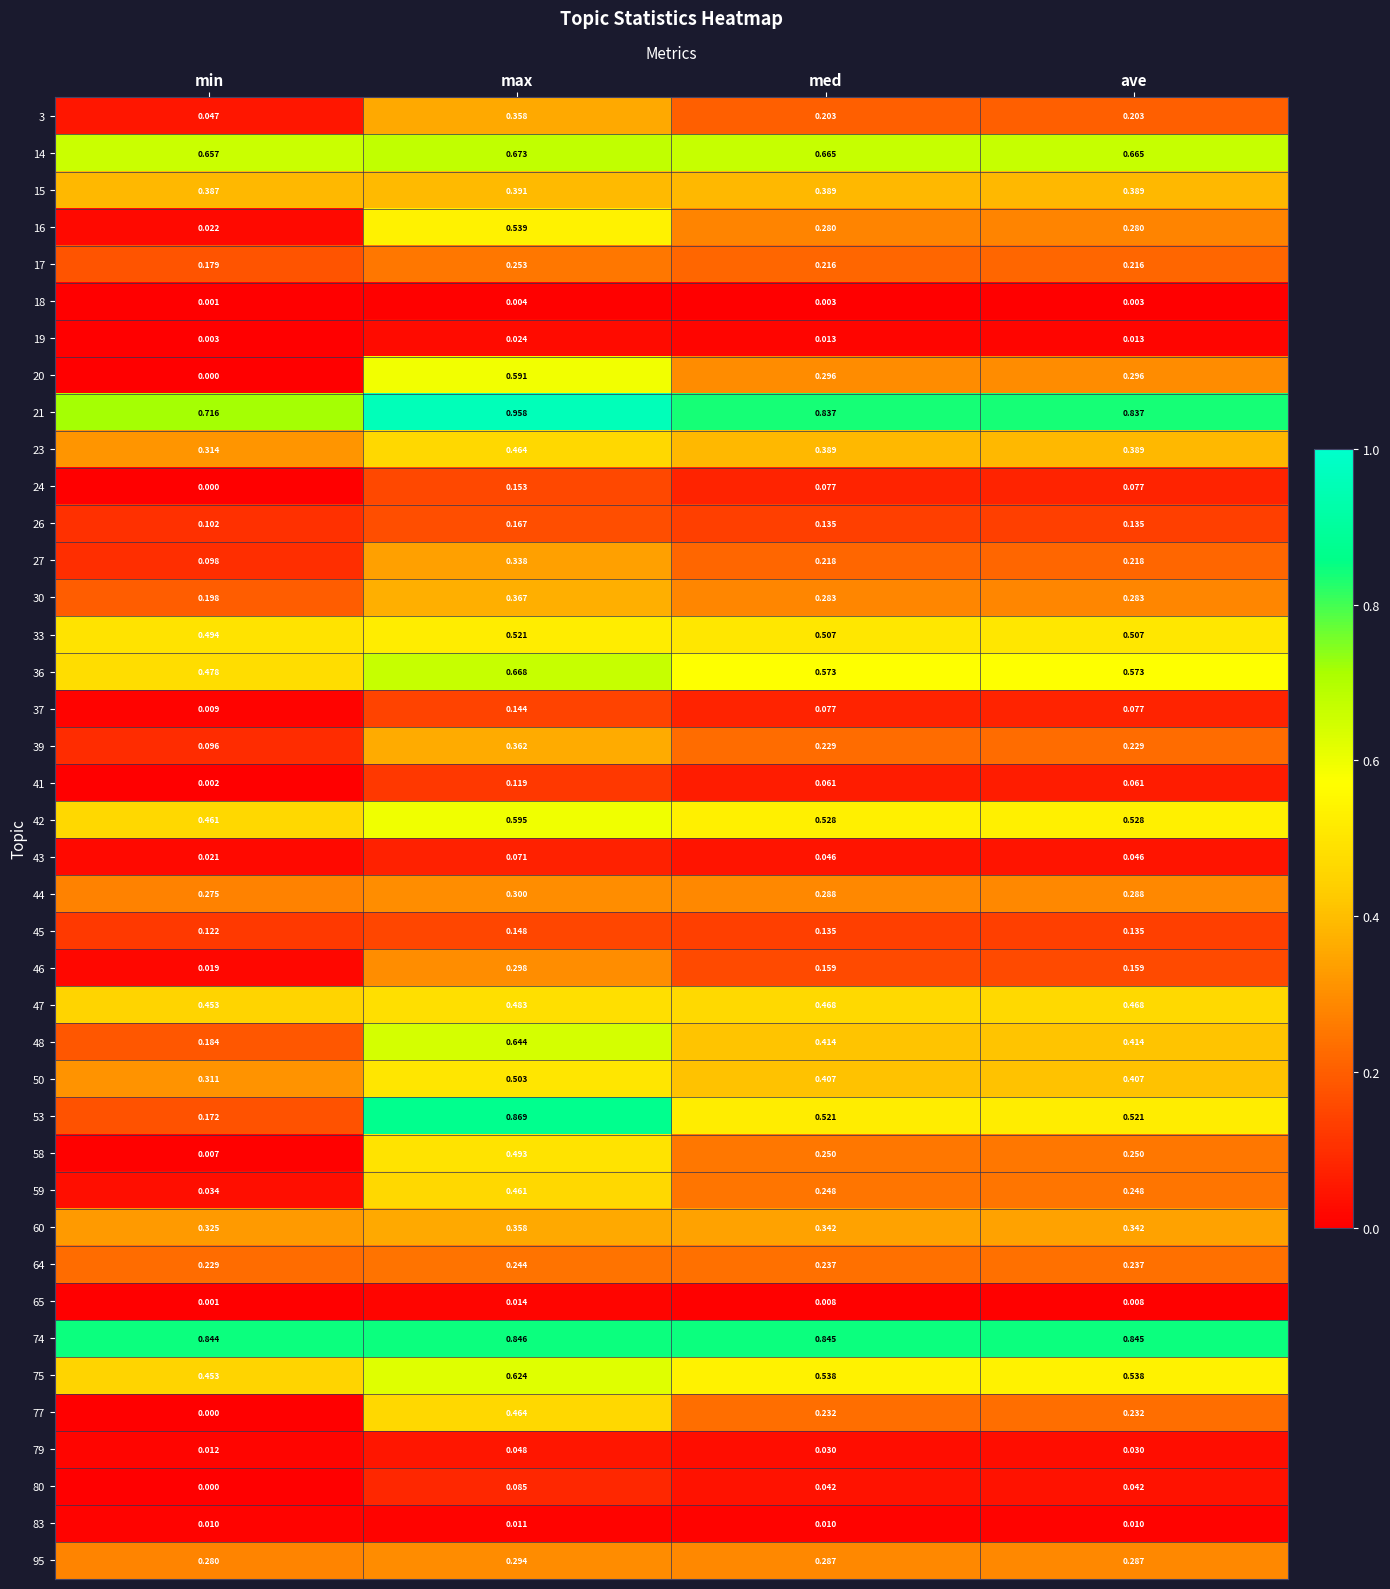

Is the value of 59 at ave greater than the value of 30 at med?

No